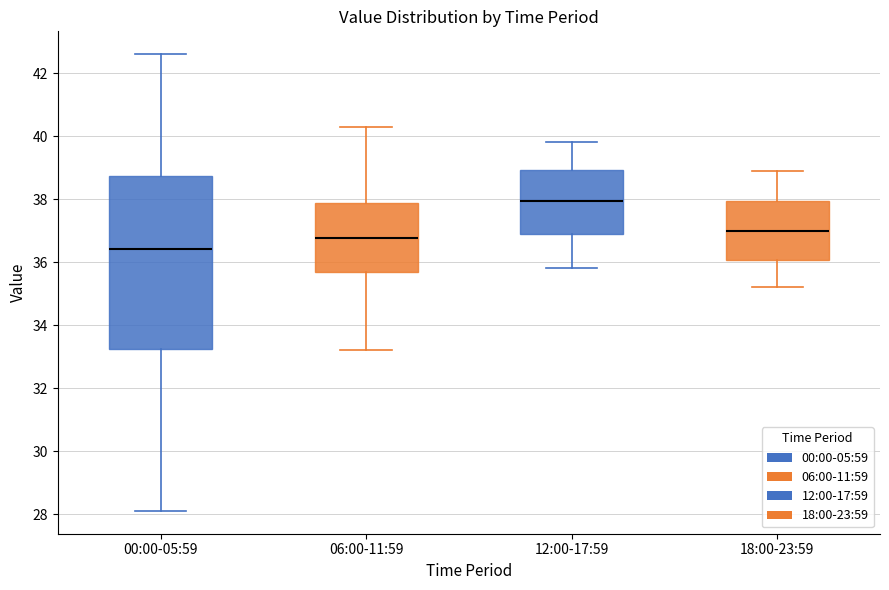

Which box is the tallest, from its lower edge to its upper edge?

00:00-05:59